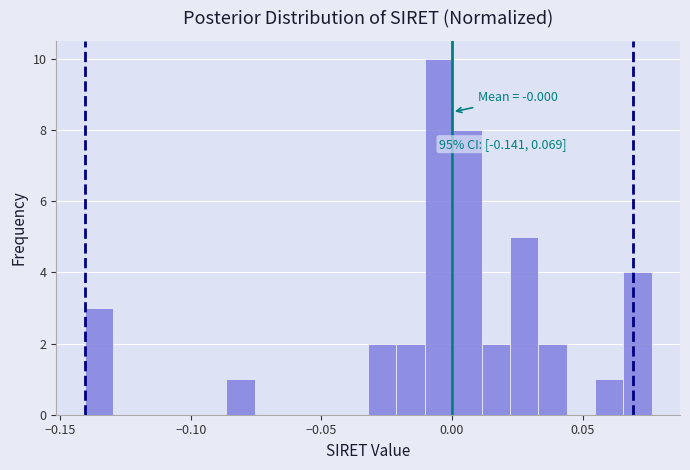

Around what value on the x-axis is the tallest bar? Give the approximate position of its centre, as read against the axis.

-0.005